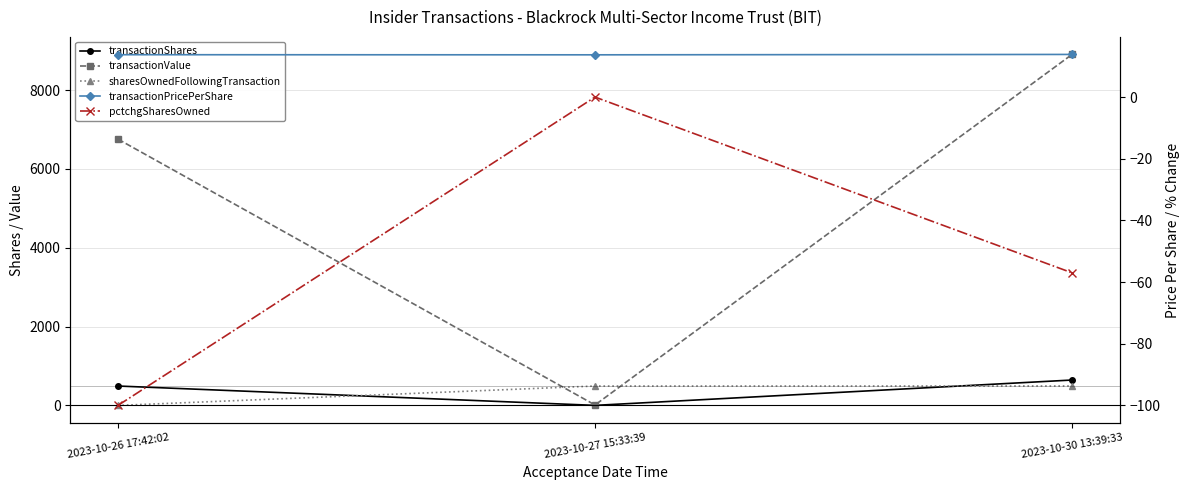

Is the value of transactionValue at 2023-10-30 13:39:33 greater than the value of pctchgSharesOwned at 2023-10-26 17:42:02?

Yes